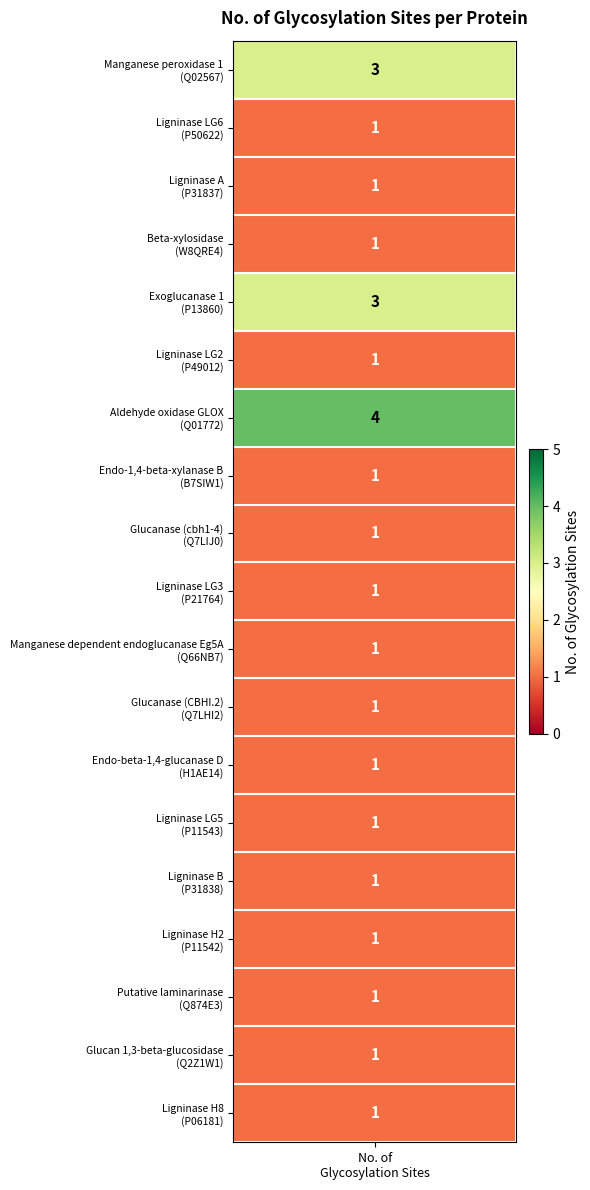

How many values are between 1 and 2?

16